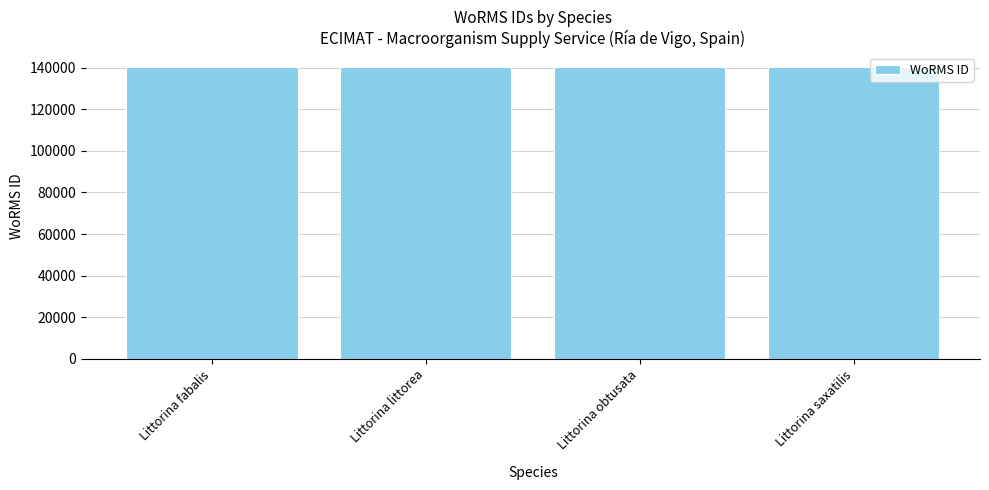

What is the label of the 4th bar from the right?

Littorina fabalis